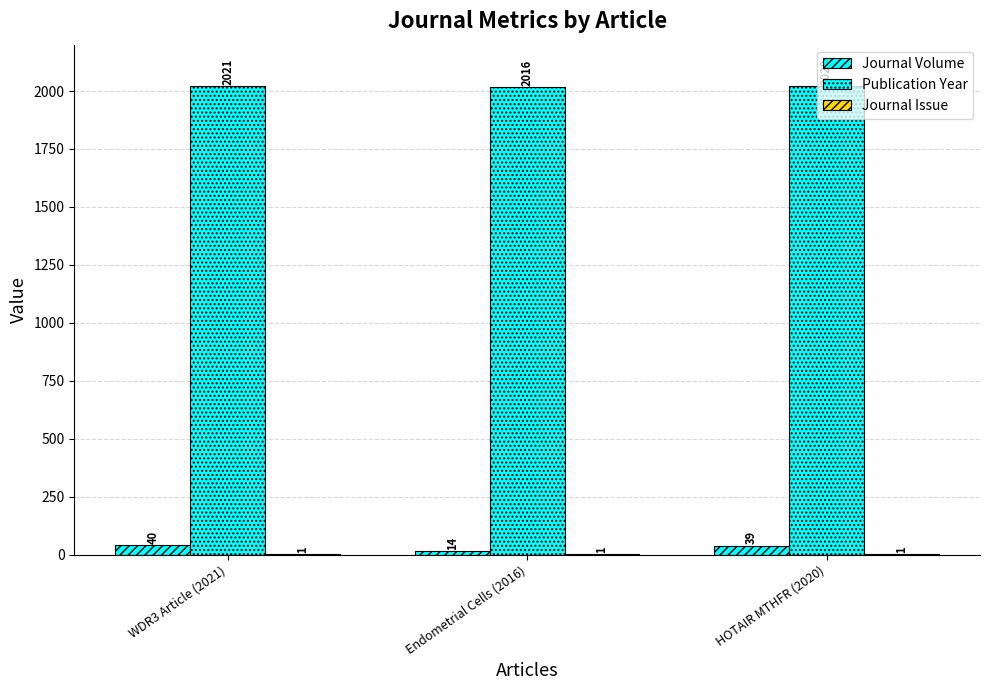

Does the chart contain stacked bars?

No